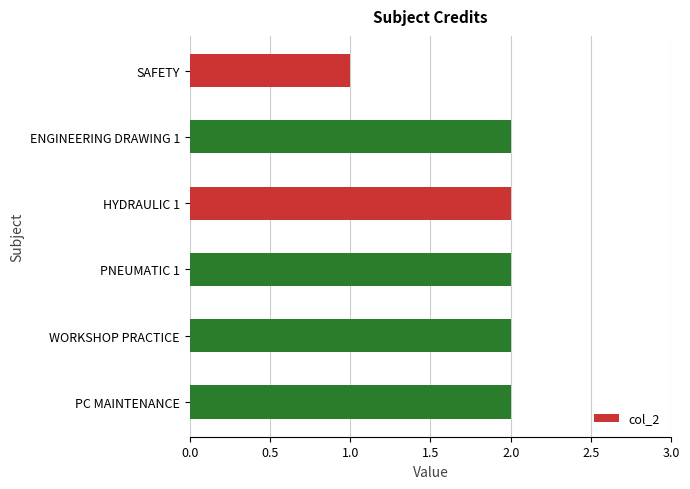

Does the chart contain stacked bars?

No